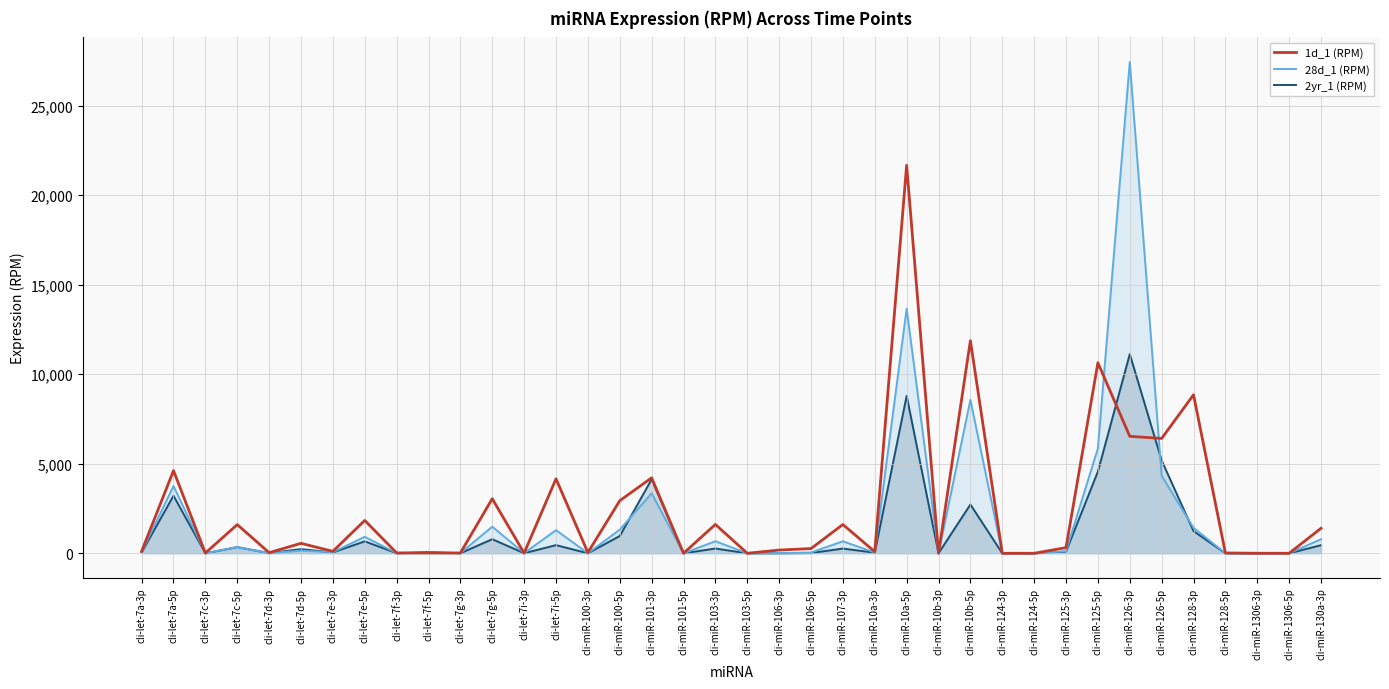

What is the maximum value shown in the chart?

27439.1